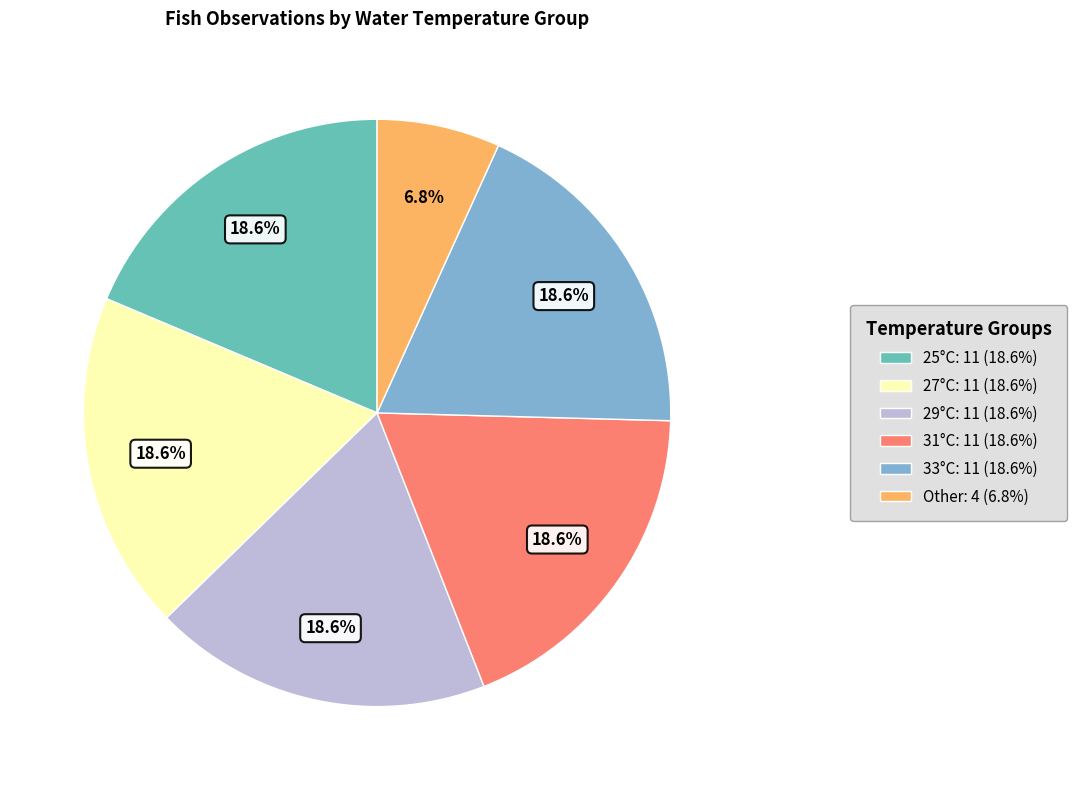

Is there any slice that represents more than half of the pie?

No